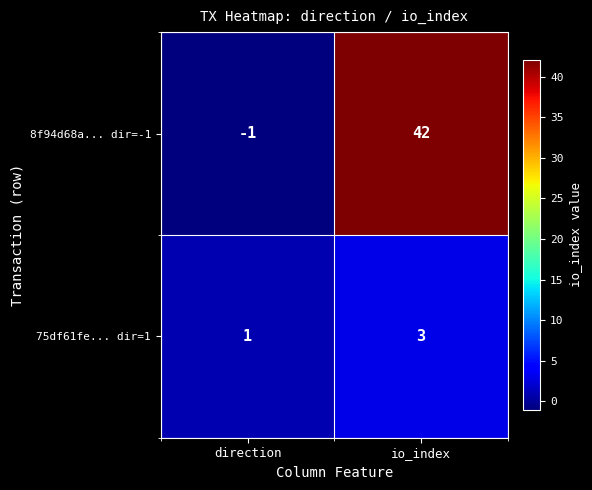

Reading left to right, list all the values displayed in this chart.

8f94d68a... dir=-1: -1	42
75df61fe... dir=1: 1	3